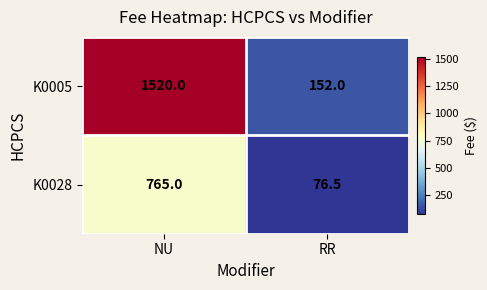

What is the maximum value shown in the chart?

1520.0